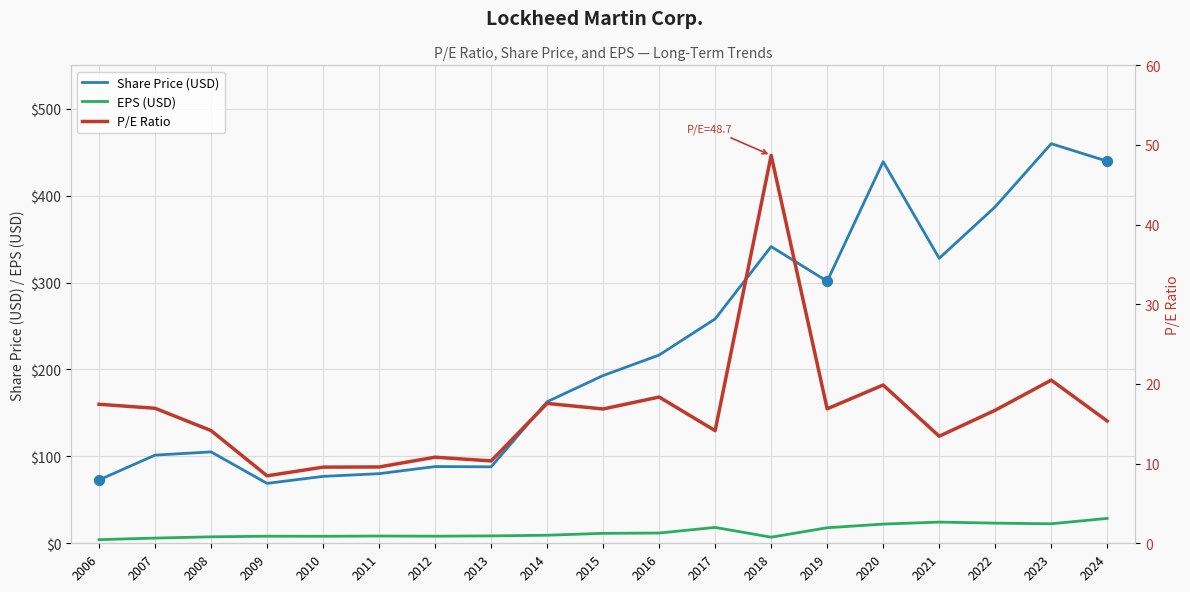

Which series has the largest total across all categories?

Share Price (USD)